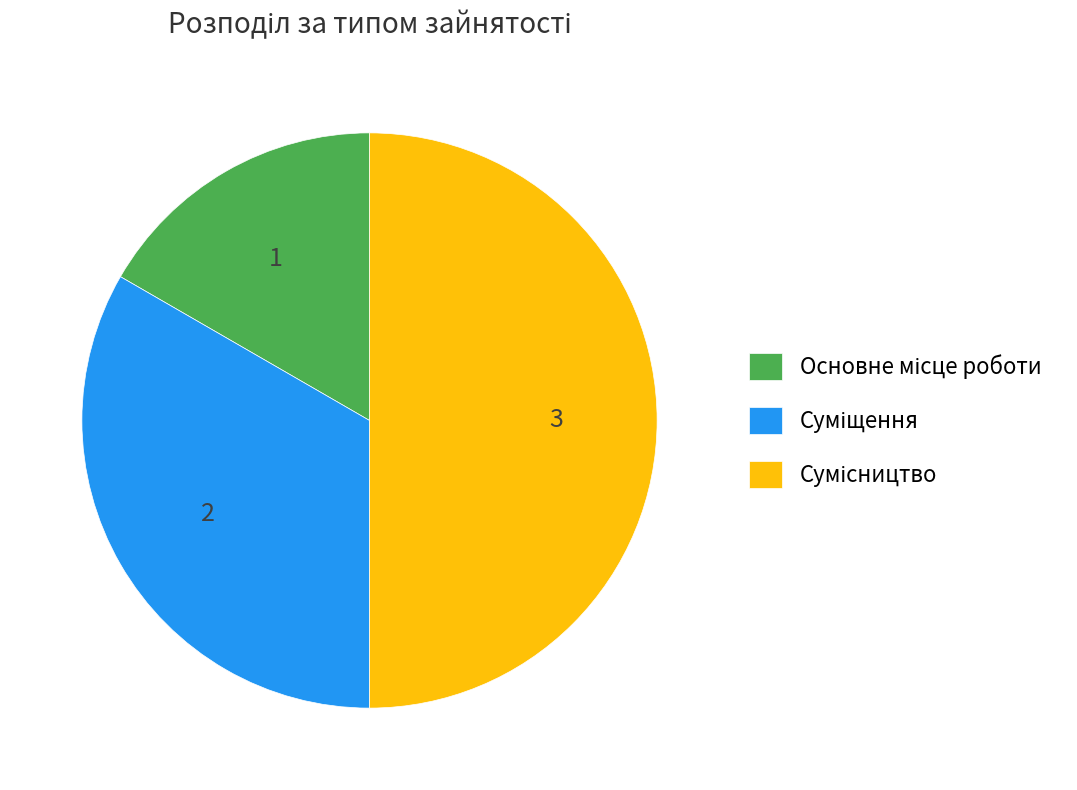

True or false: Сумісництво accounts for 65% of the total.

False